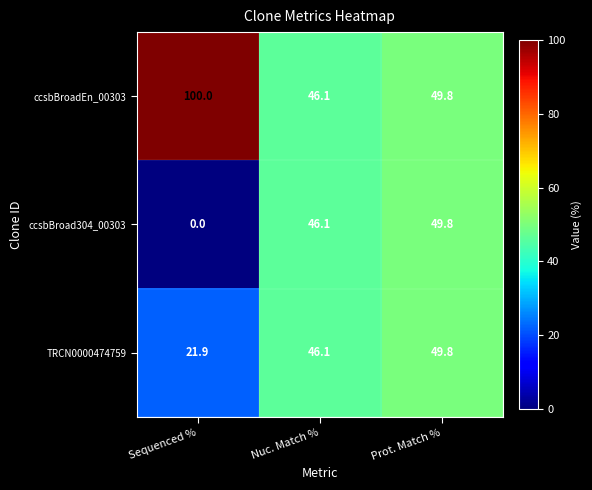

What is the difference between the ccsbBroadEn_00303 values at Prot. Match % and Sequenced %?

50.2